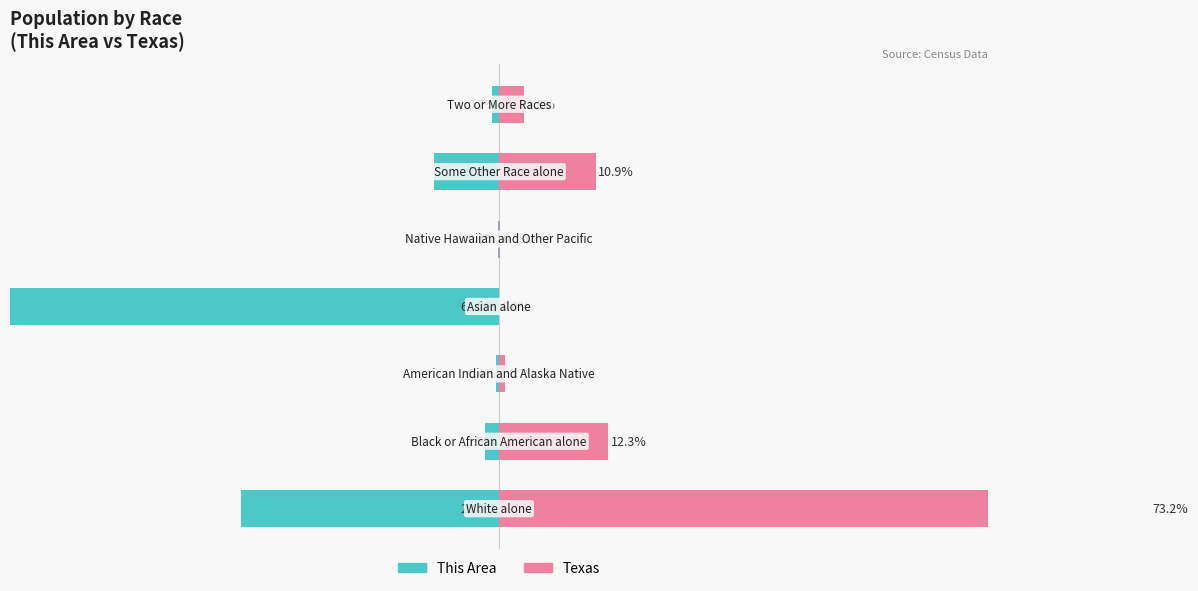

What is the difference between the Texas values at 5 and 3?

10.8